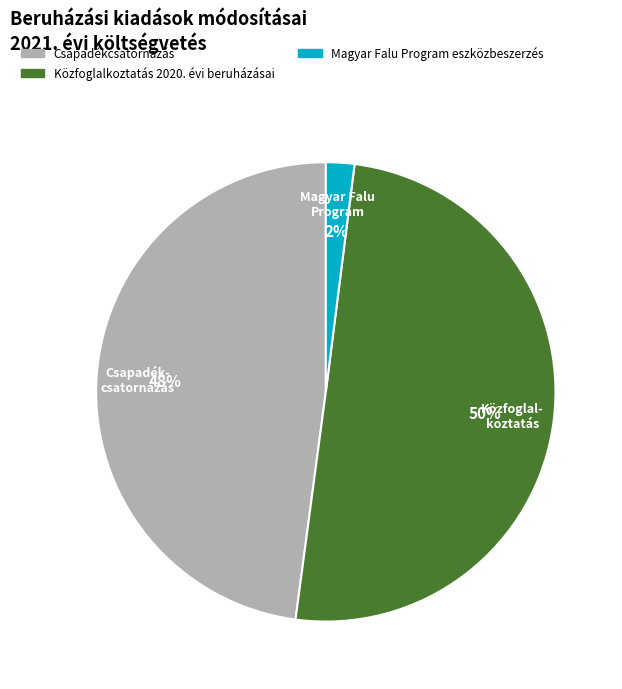

To the nearest percent, what is the average slice percentage?

33%